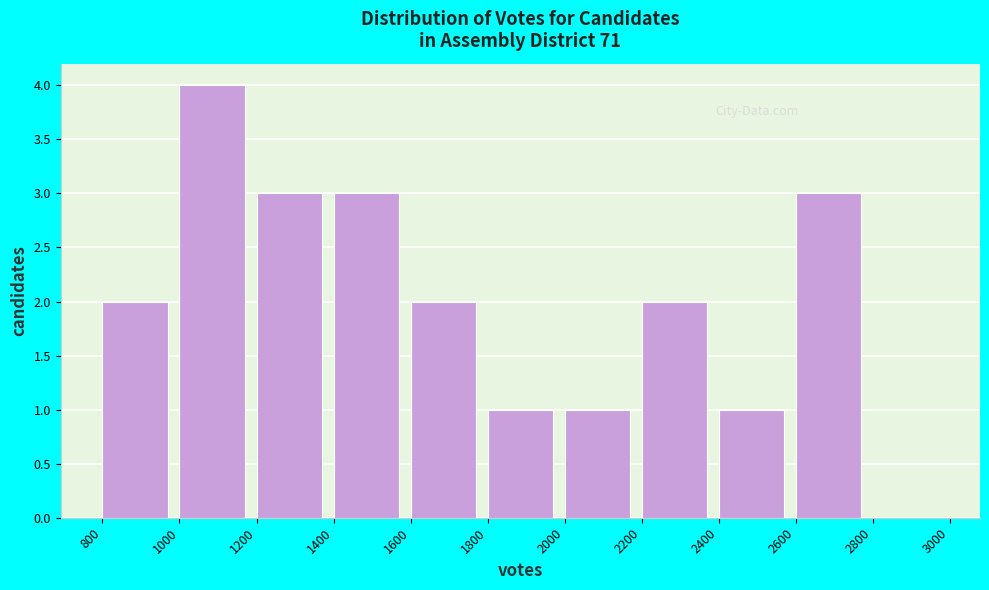

Reading left to right, list every bar in this chart as the range it spans on the x-axis followed by its height. The values are not printed on the chart, so give them approximately, as read against the axis.

800 to 1000: 2
1000 to 1200: 4
1200 to 1400: 3
1400 to 1600: 3
1600 to 1800: 2
1800 to 2000: 1
2000 to 2200: 1
2200 to 2400: 2
2400 to 2600: 1
2600 to 2800: 3
2800 to 3000: 0